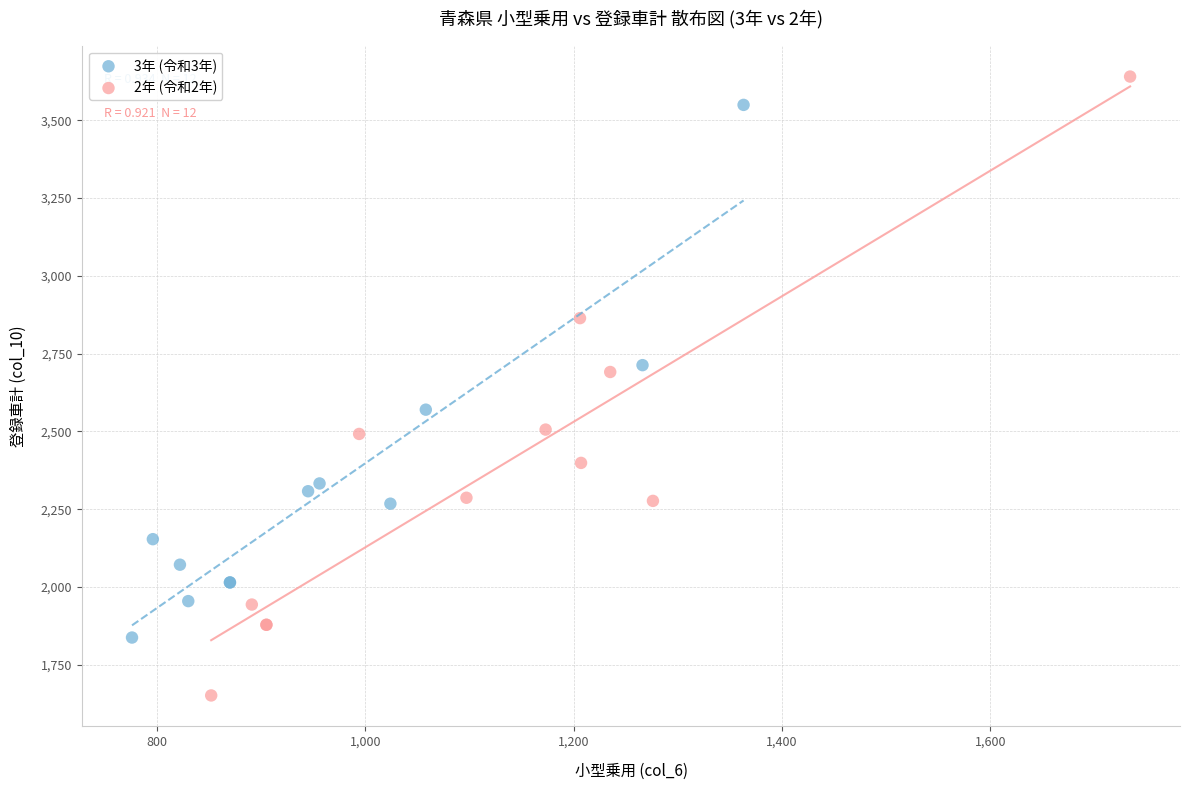

Which series reaches the minimum Y coordinate?

2年 (令和2年)